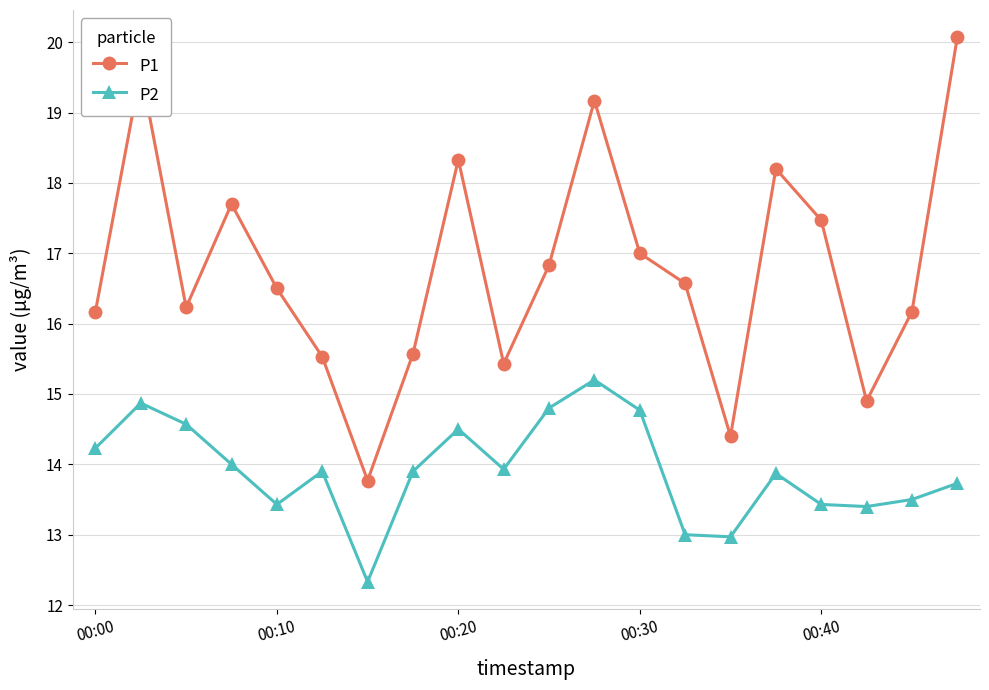

True or false: P1 has more than 0 points higher than both neighbors.

True